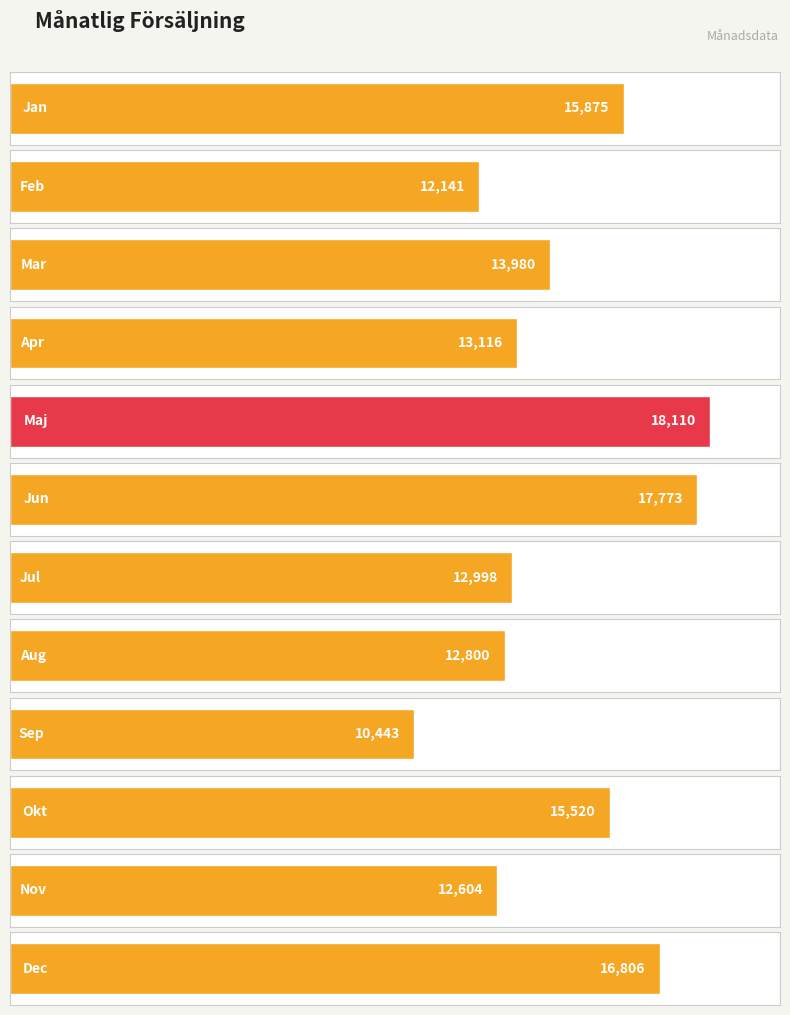

List the labels in order of value, smallest first.

Sep, Feb, Nov, Aug, Jul, Apr, Mar, Okt, Jan, Dec, Jun, Maj